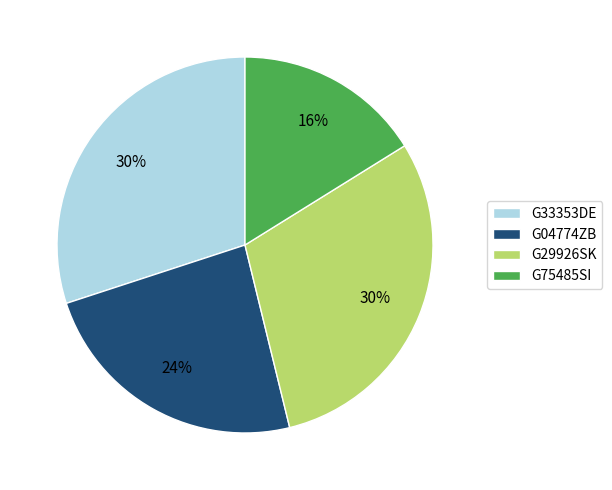

What percentage is the G04774ZB slice, to the nearest percent?

24%